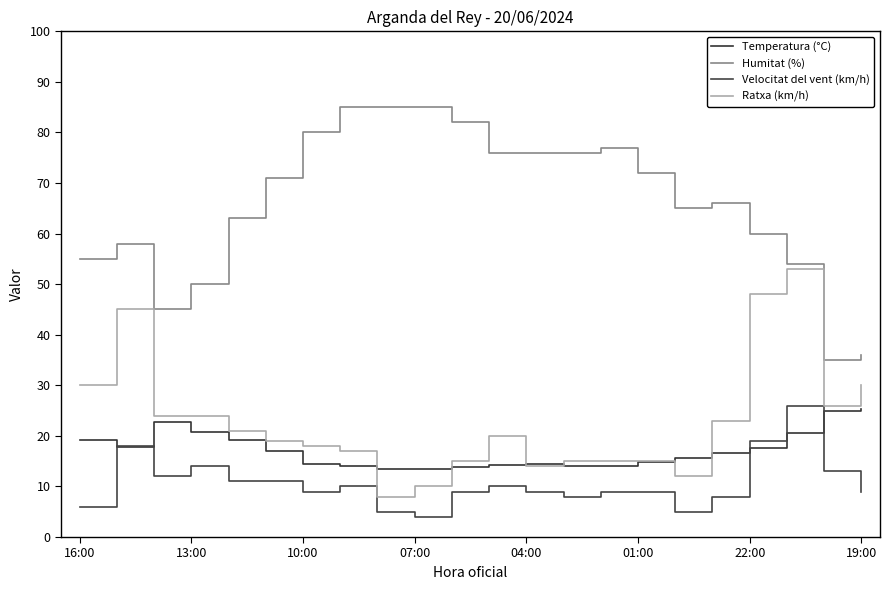

True or false: Temperatura (°C) and Humitat (%) intersect in this chart.

False